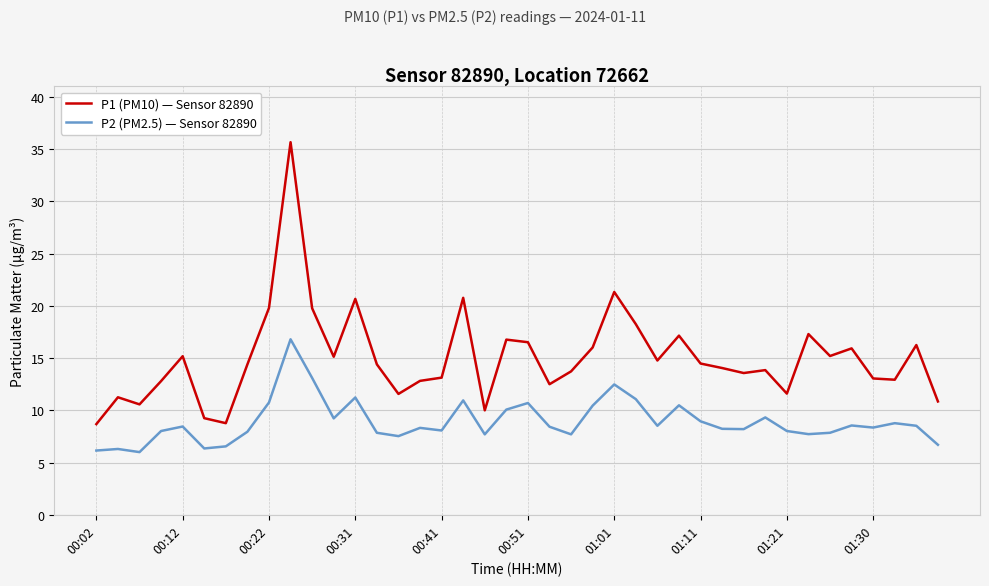

Which series has the largest total across all categories?

P1 (PM10) — Sensor 82890